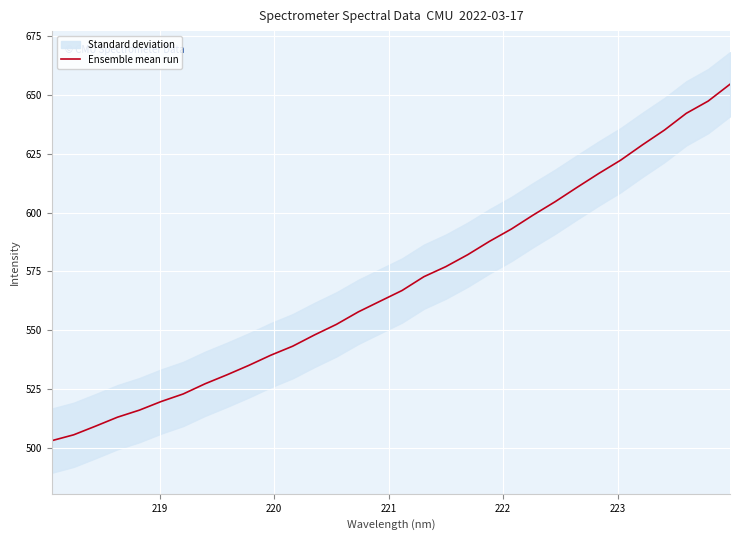

What is the minimum value for Ensemble mean run?

503.0